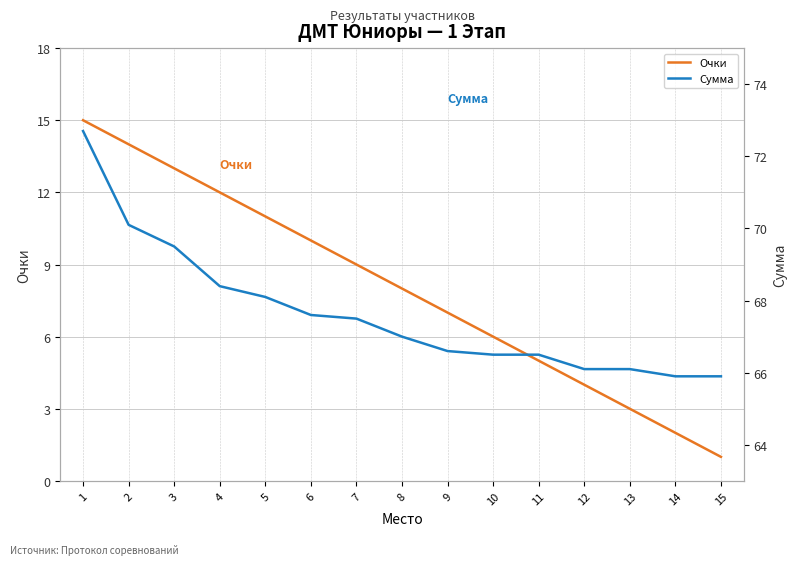

True or false: Очки and Сумма cross at least once.

False